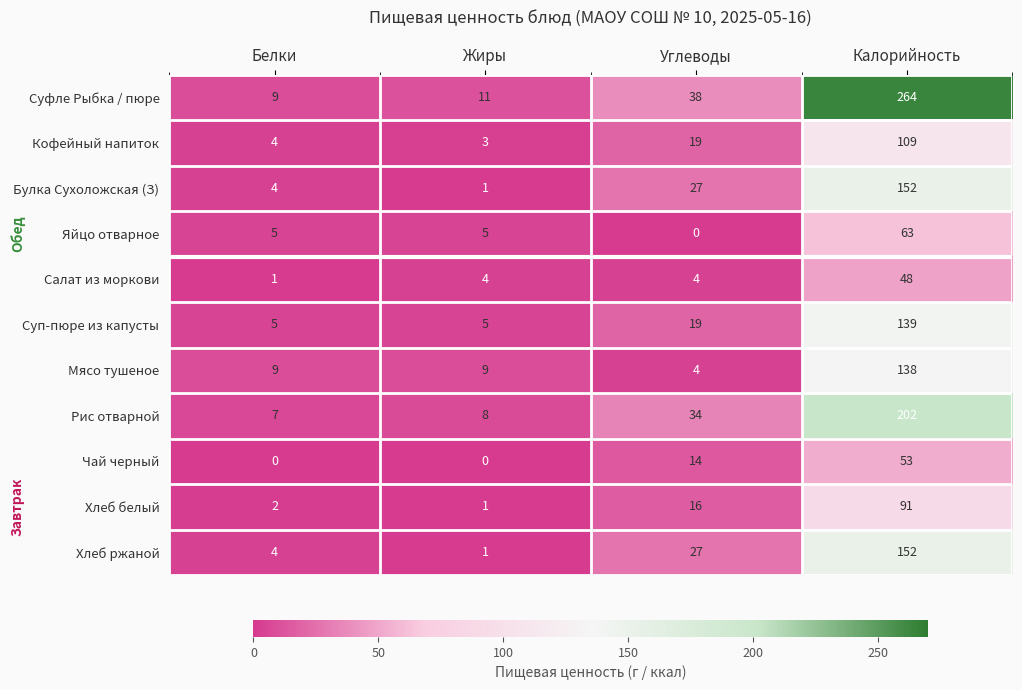

What is the maximum value shown in the chart?

264